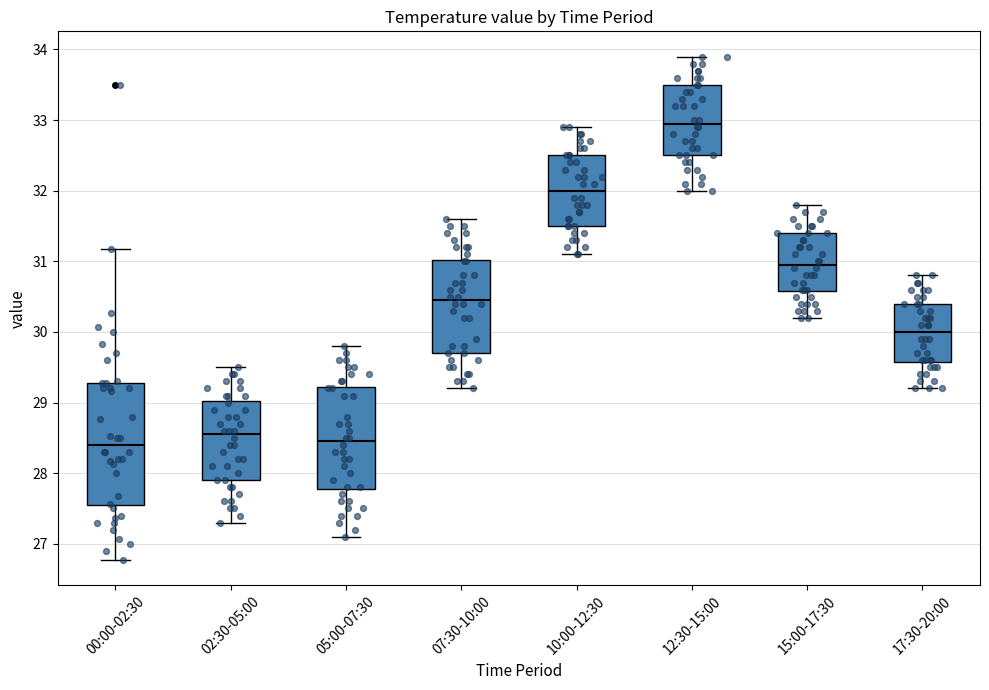

Reading left to right, transcribe this box plot: for each box, give where its median line is, the range the box spans, and where its two whiskers end, as read against the y-axis. The values are not printed on the chart, so give them approximately, as read against the axis.

00:00-02:30: median 28.4, box 27.6 to 29.3, whiskers 26.8 to 31.2
02:30-05:00: median 28.6, box 27.9 to 29.0, whiskers 27.3 to 29.5
05:00-07:30: median 28.5, box 27.8 to 29.2, whiskers 27.1 to 29.8
07:30-10:00: median 30.5, box 29.7 to 31.0, whiskers 29.2 to 31.6
10:00-12:30: median 32.0, box 31.5 to 32.5, whiskers 31.1 to 32.9
12:30-15:00: median 33.0, box 32.5 to 33.5, whiskers 32.0 to 33.9
15:00-17:30: median 31.0, box 30.6 to 31.4, whiskers 30.2 to 31.8
17:30-20:00: median 30.0, box 29.6 to 30.4, whiskers 29.2 to 30.8